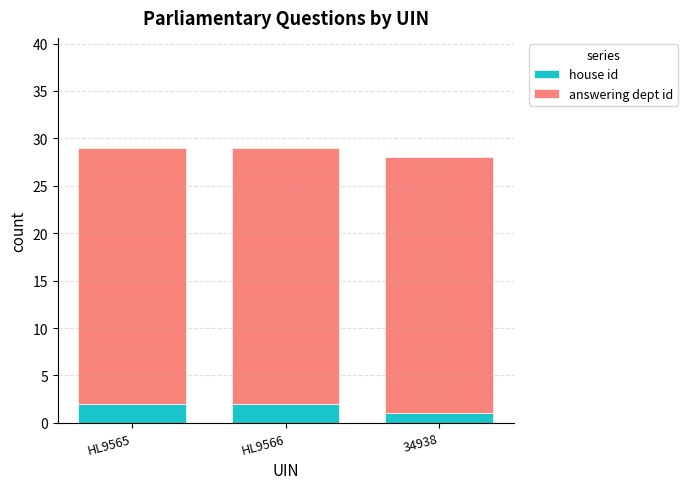

At which label does house id reach its minimum?

34938